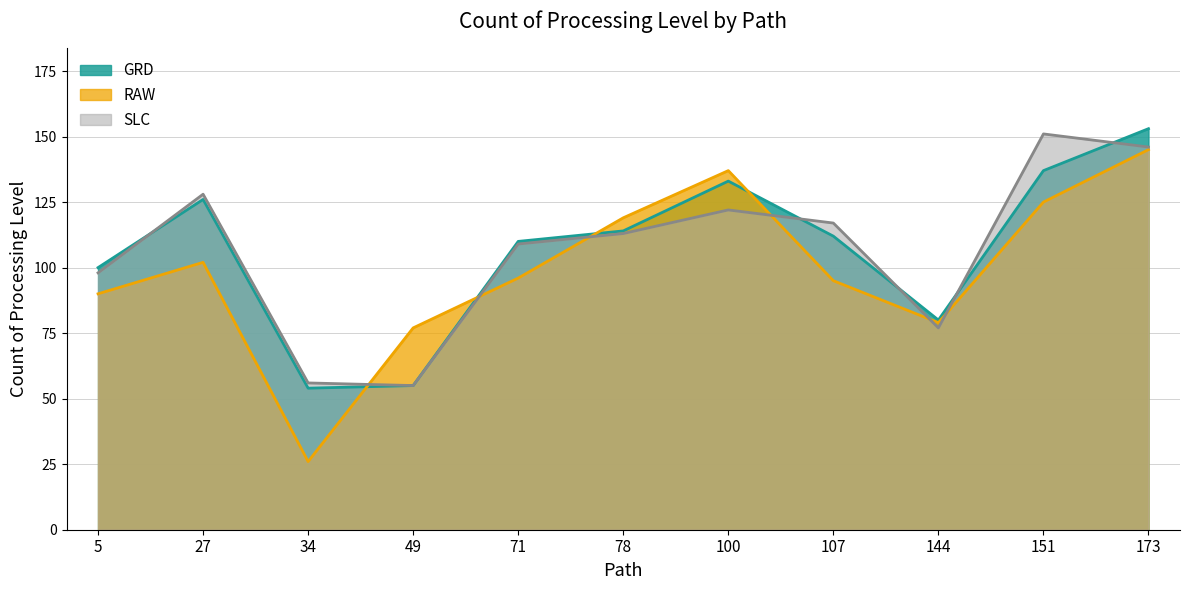

Which has a higher value, 5 or 151?

151